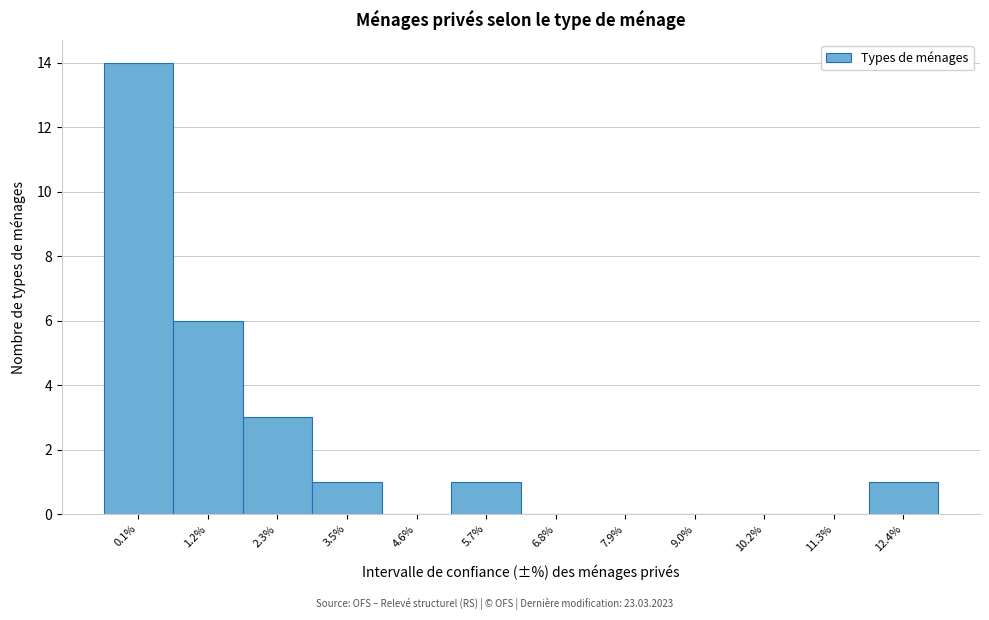

Reading left to right, extract all data points from this chart.

0.1%=14	1.2%=6	2.3%=3	3.5%=1	4.6%=0	5.7%=1	6.8%=0	7.9%=0	9.0%=0	10.2%=0	11.3%=0	12.4%=1